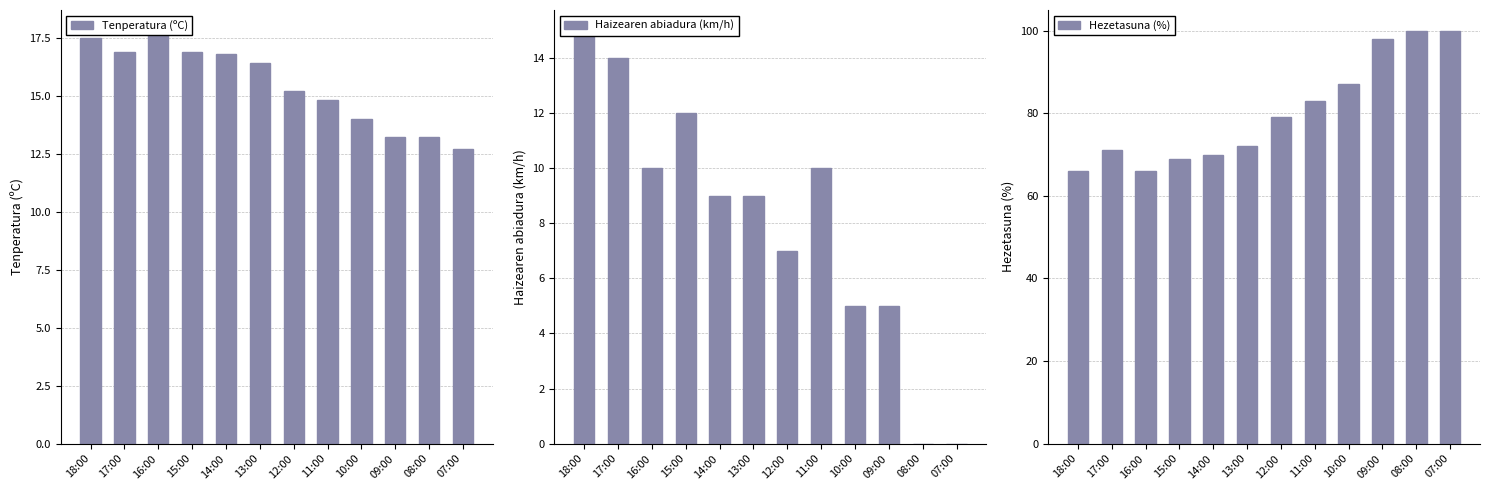

What are all the series names shown in the legend?

Tenperatura (ºC), Haizearen abiadura (km/h), Hezetasuna (%)